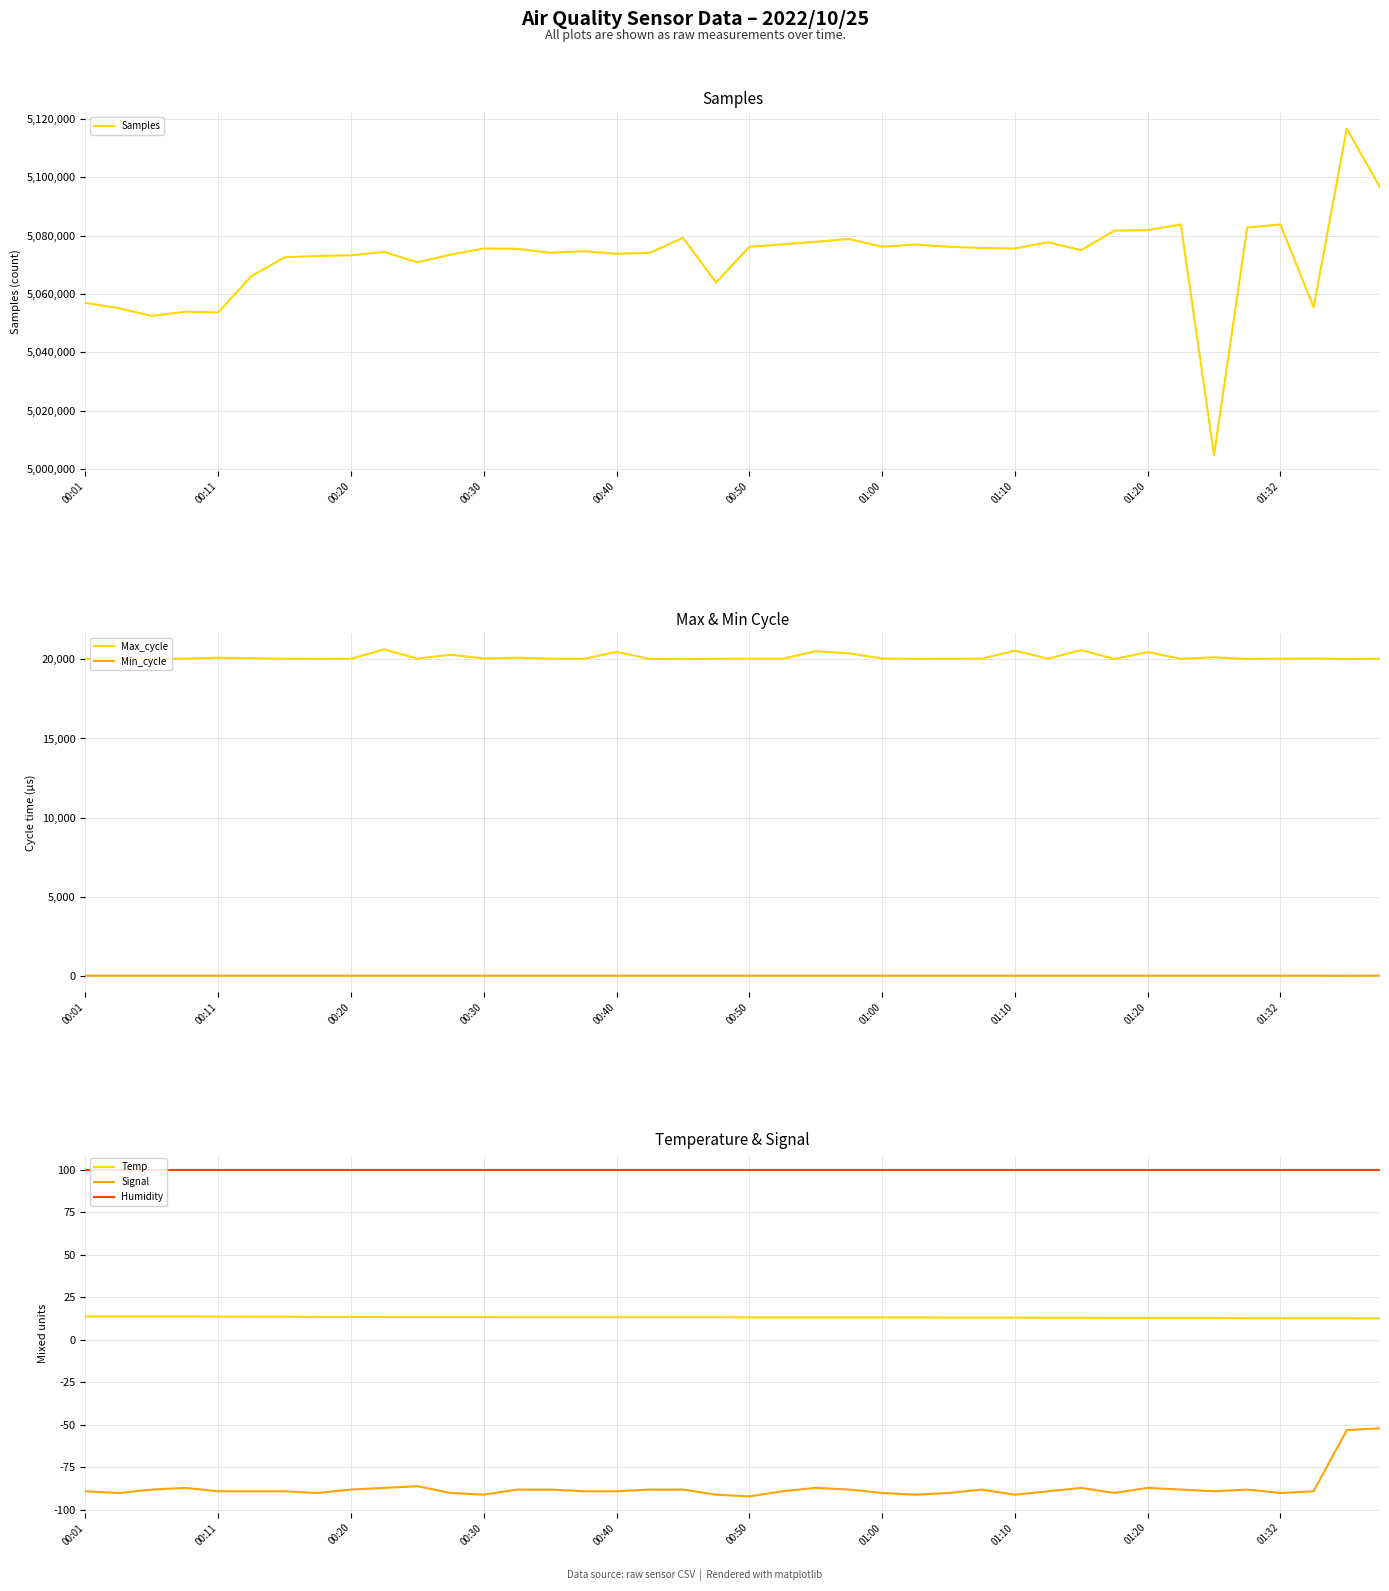

What is the maximum value for Samples?

5116628